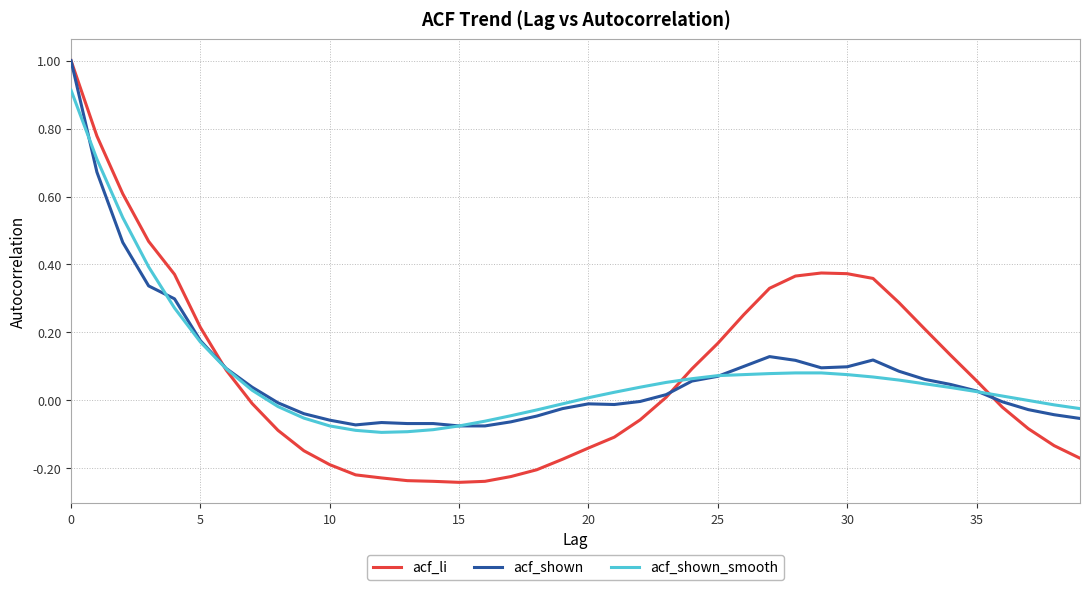

Which series has the largest range (max minus min)?

acf_li